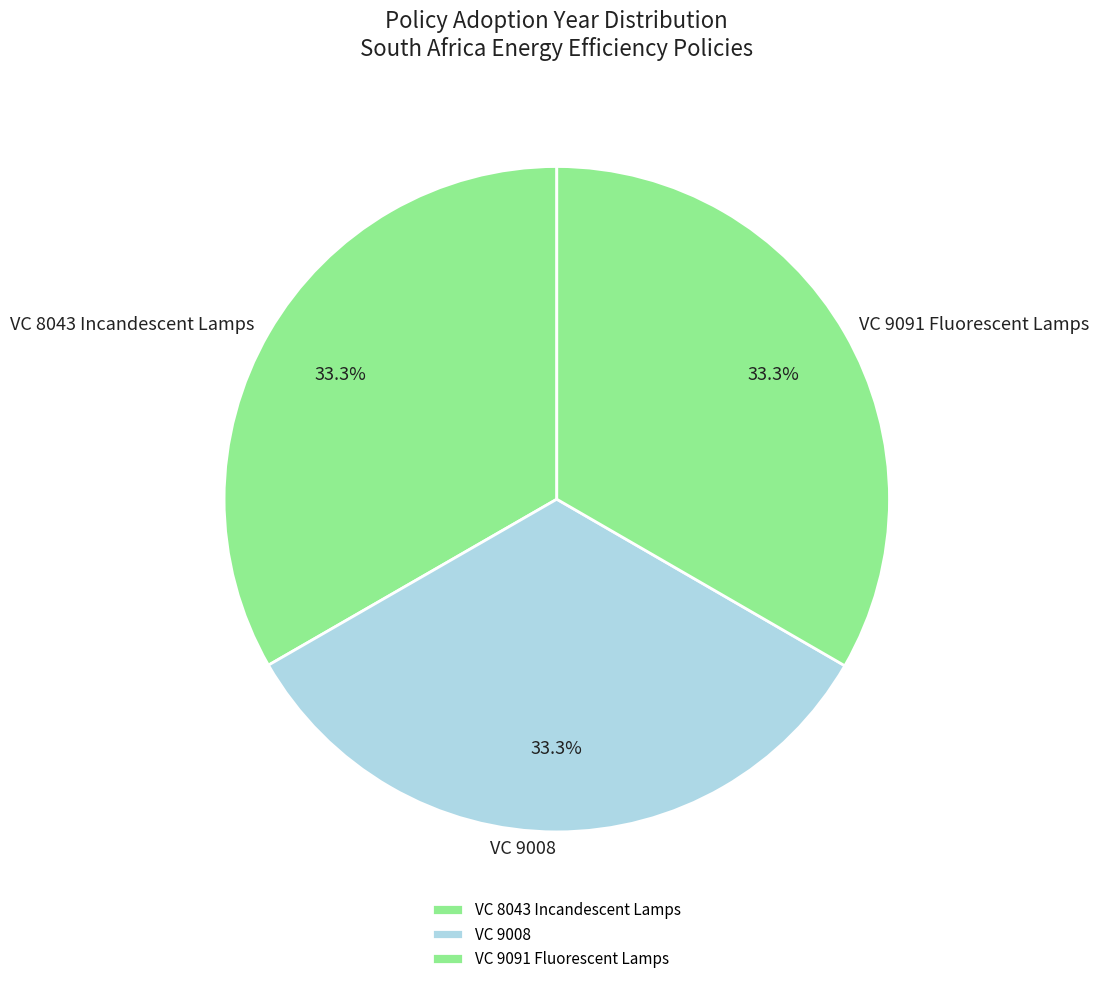

What is the ratio of the value at VC 9008 to the value at VC 8043 Incandescent Lamps?

1.0